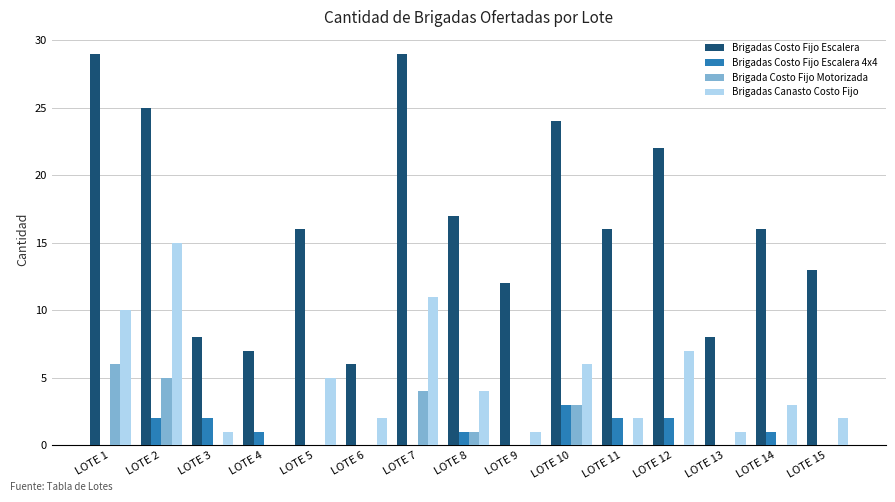

How many Brigada Costo Fijo Motorizada values are between 0 and 3?

12